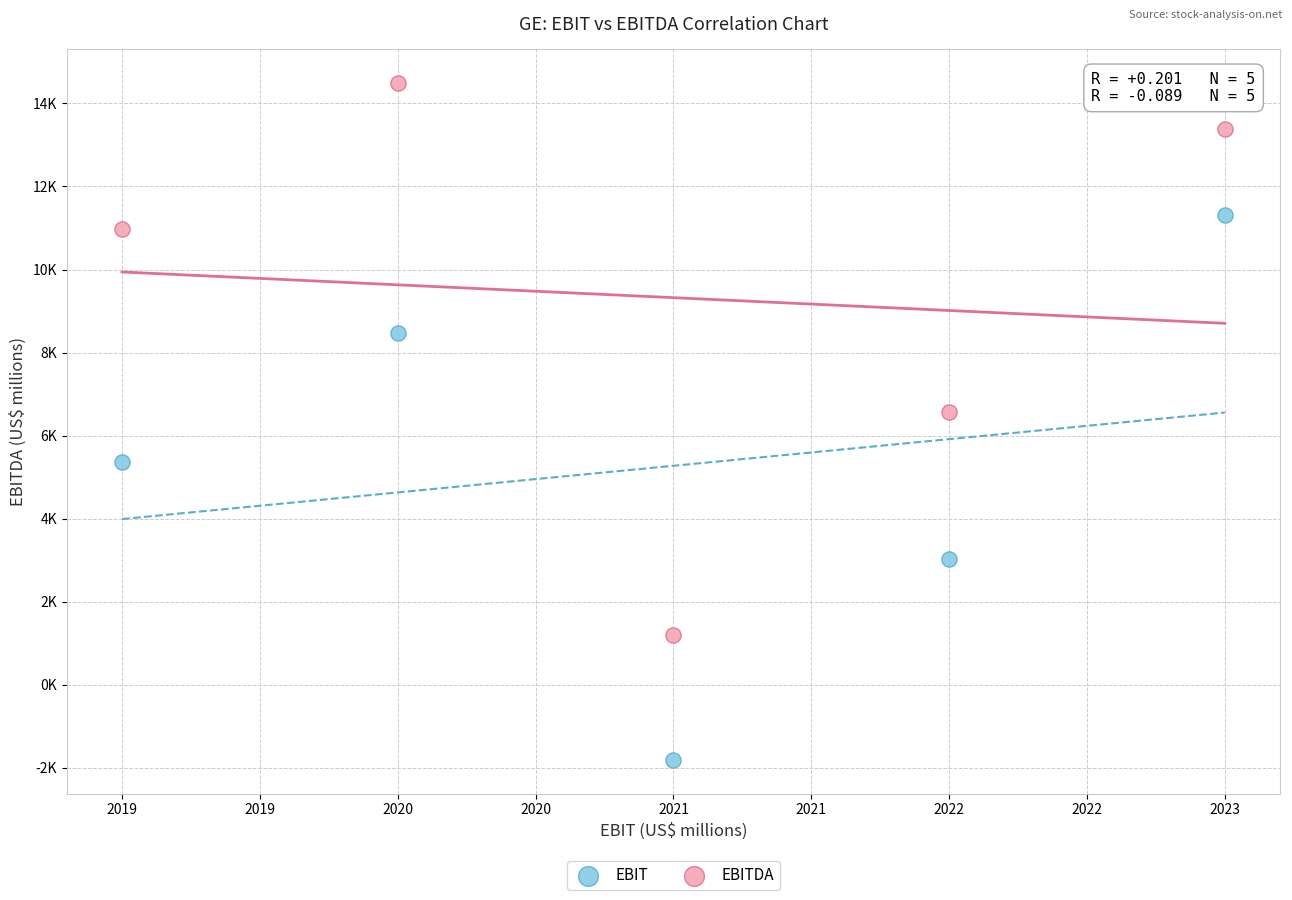

Which series contains the lowest Y value?

EBIT